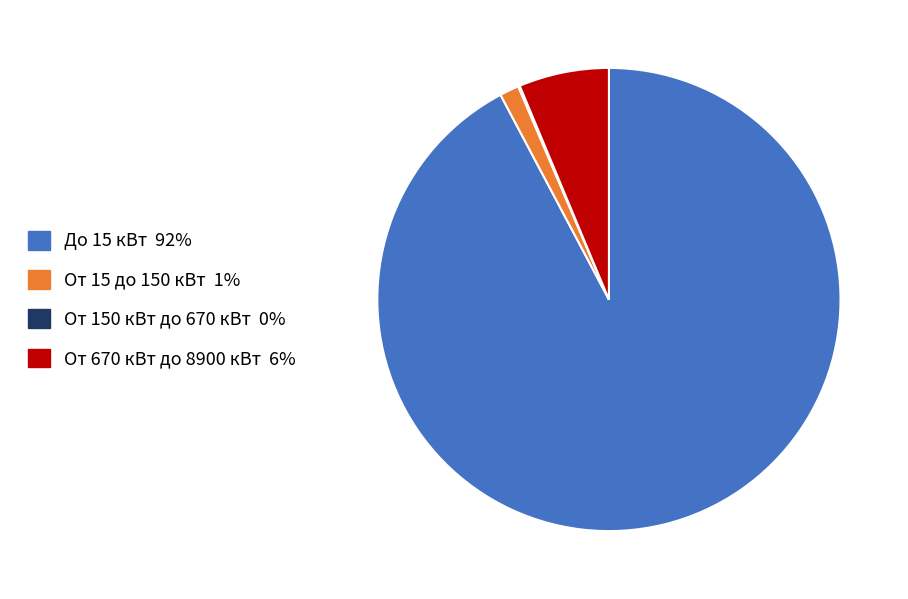

True or false: От 15 до 150 кВт accounts for 1% of the total.

True